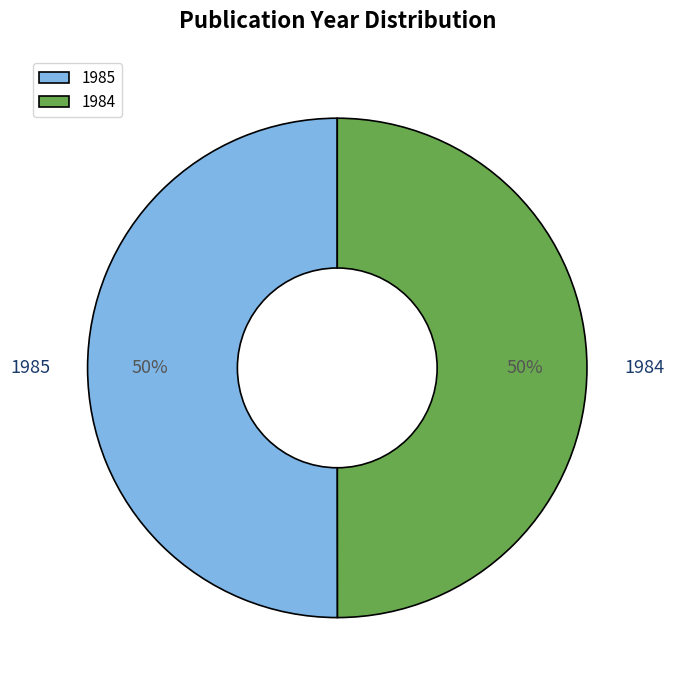

Is the sum of 1984 and 1985 greater than half?

Yes